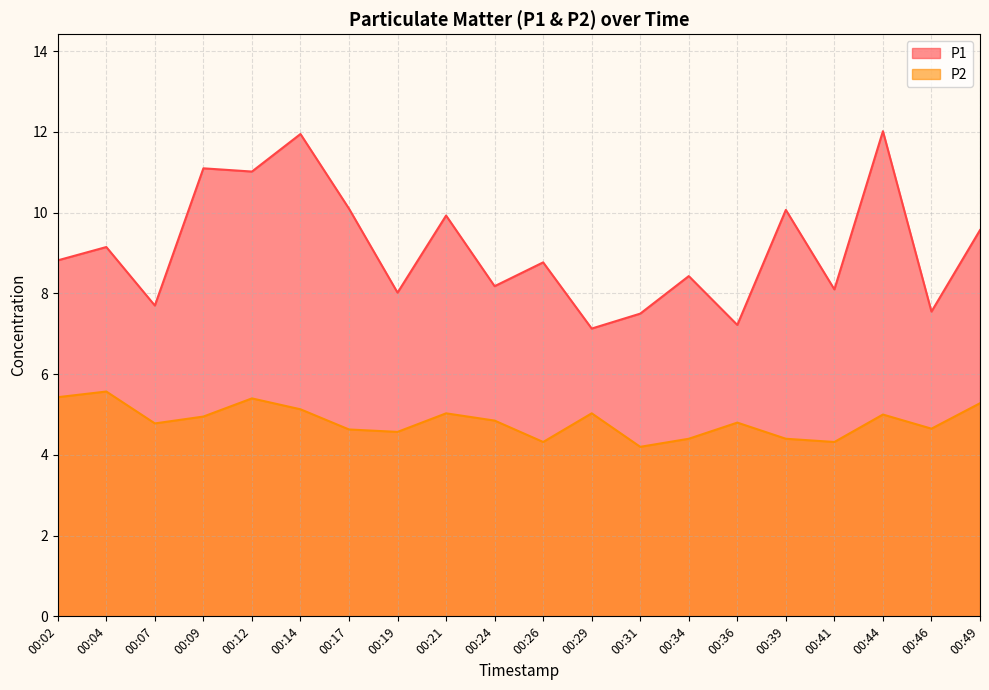

Which series changed the most between 00:04 and 00:24?

P1